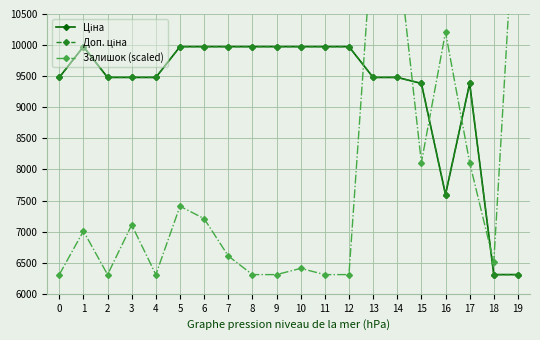

How many data points in Залишок (scaled) are above 7008?

10